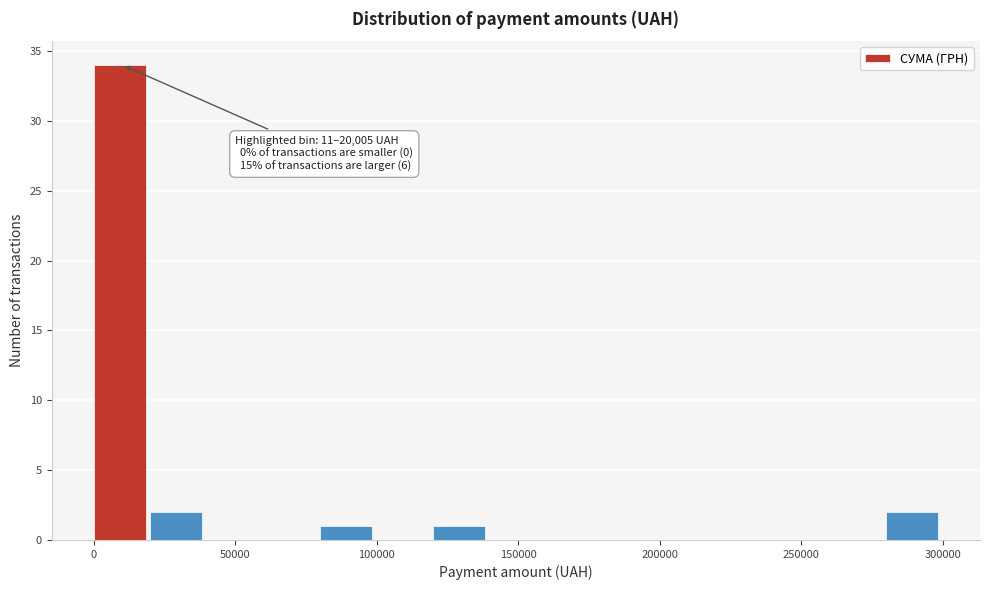

Around what value on the x-axis is the tallest bar? Give the approximate position of its centre, as read against the axis.

10000